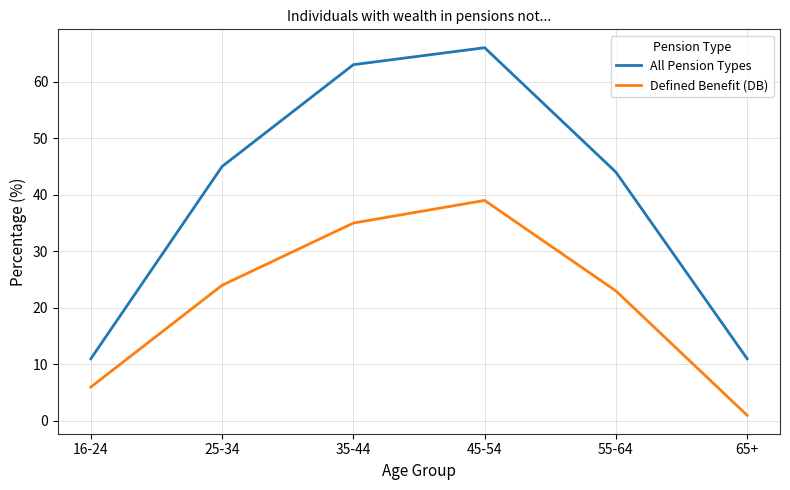

True or false: All Pension Types and Defined Benefit (DB) intersect in this chart.

False